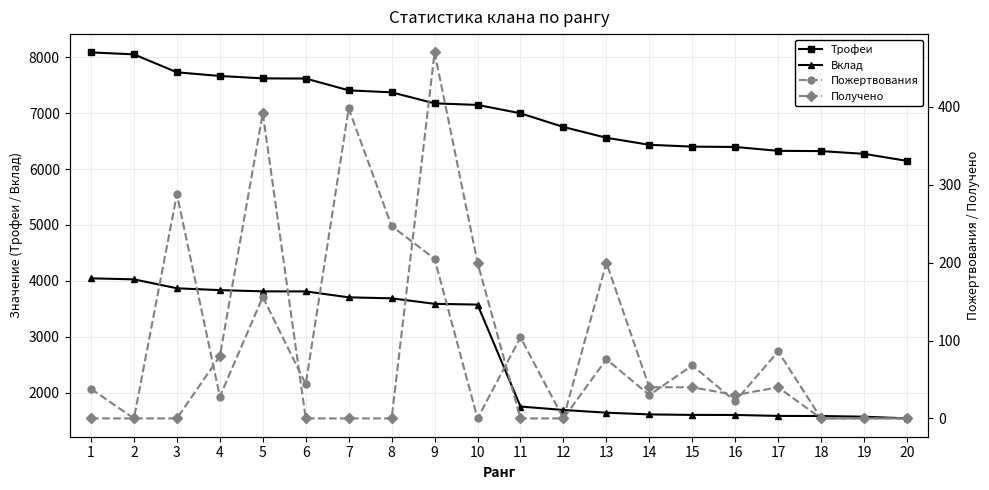

How many values in the Пожертвования series exceed 44?

9